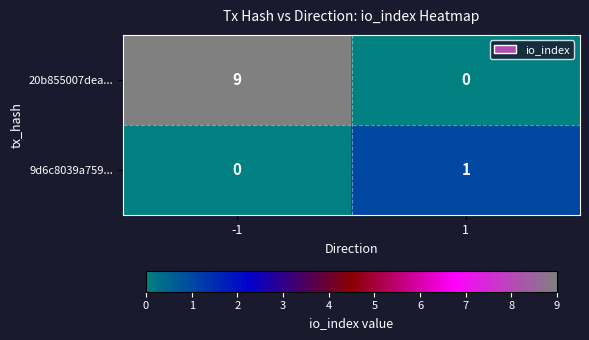

Reading left to right, list all the values displayed in this chart.

20b855007dea...: -1=9	1=0
9d6c8039a759...: -1=0	1=1